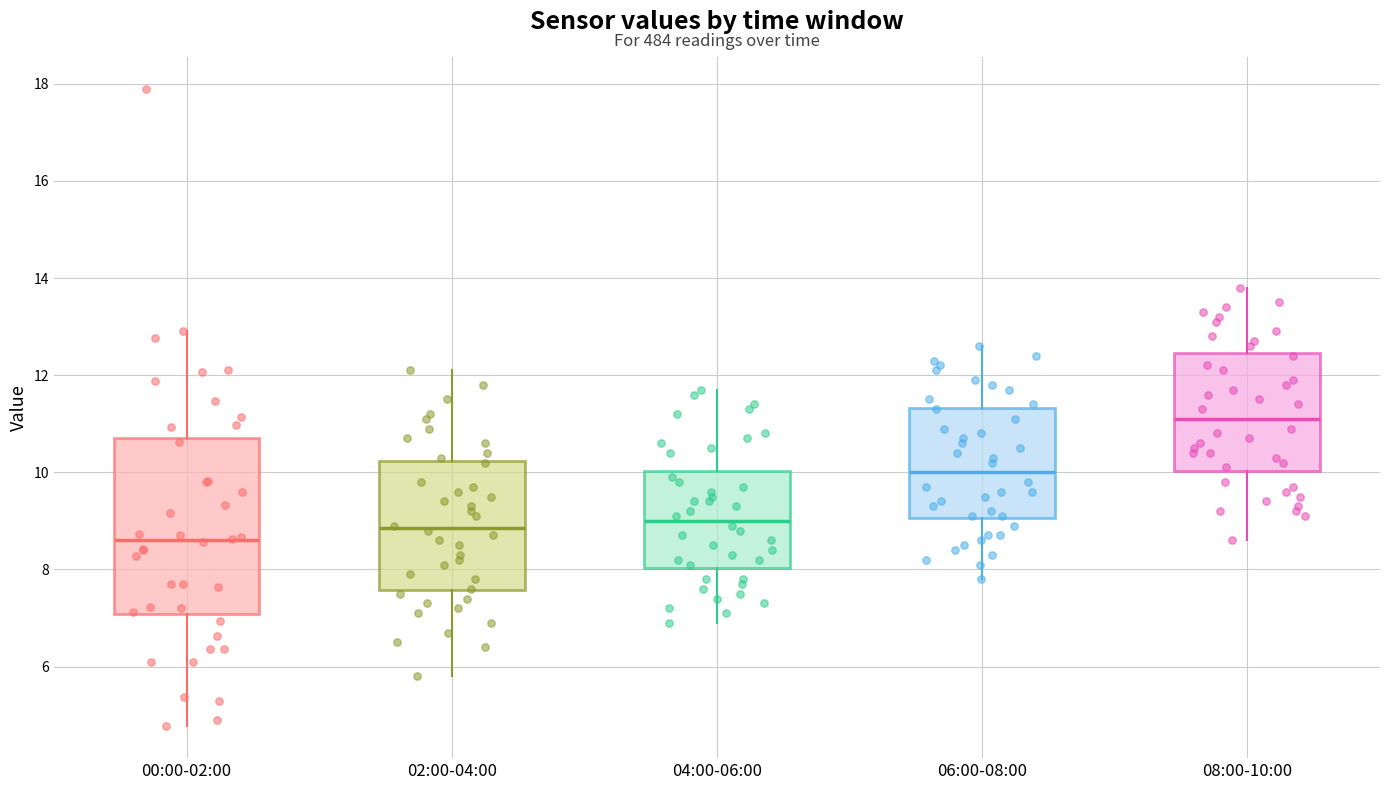

Where does the upper whisker of the box for 04:00-06:00 end on the y-axis? The values are not printed on the chart, so give them approximately, as read against the axis.

11.8